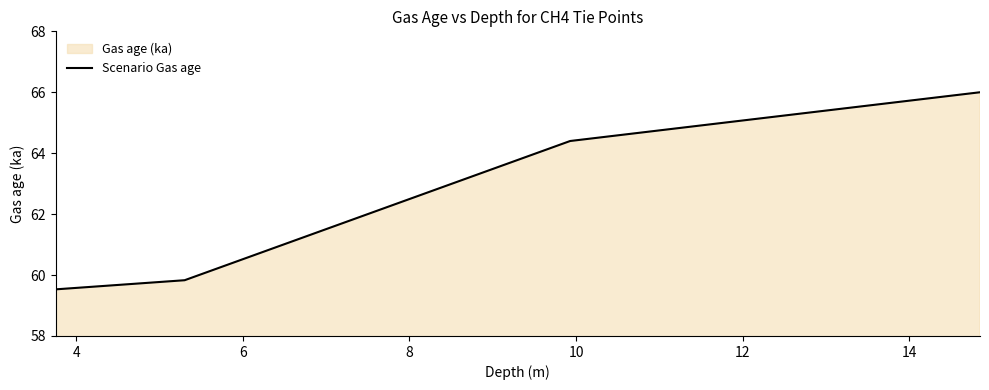

What is the difference between the maximum and minimum values?

6.5